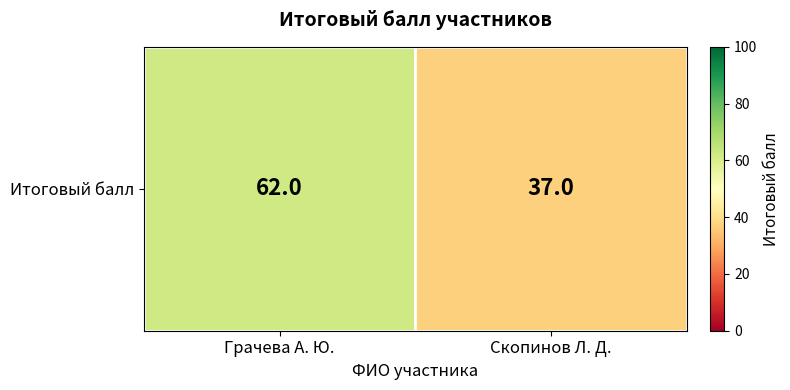

Approximately how many times larger is the value at Грачева А. Ю. compared to Скопинов Л. Д.?

1.7